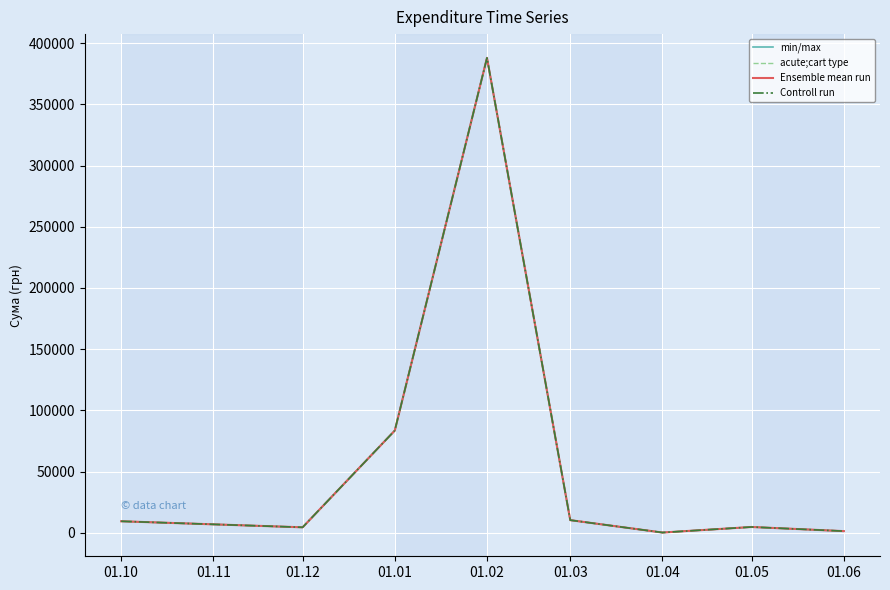

Is this an area chart (filled region under the line)?

No